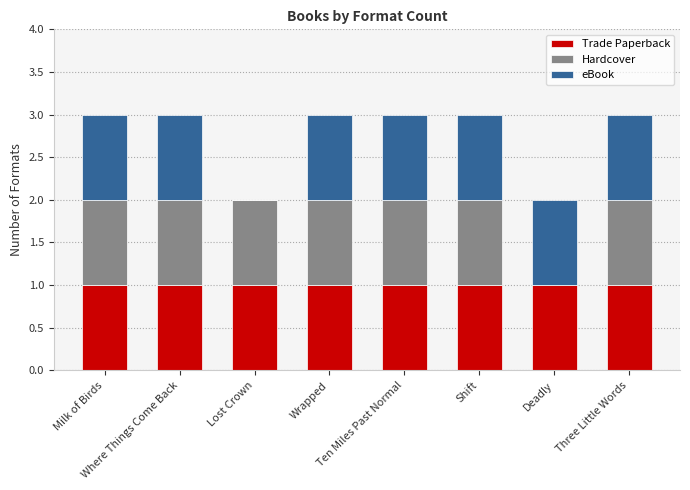

What is the sum of all Trade Paperback values?

8